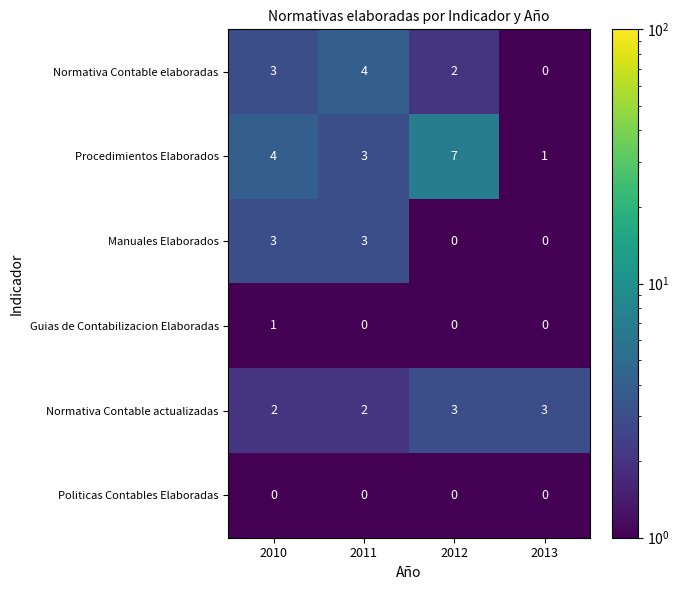

Count the Normativa Contable elaboradas values in the range 2 to 4.

3